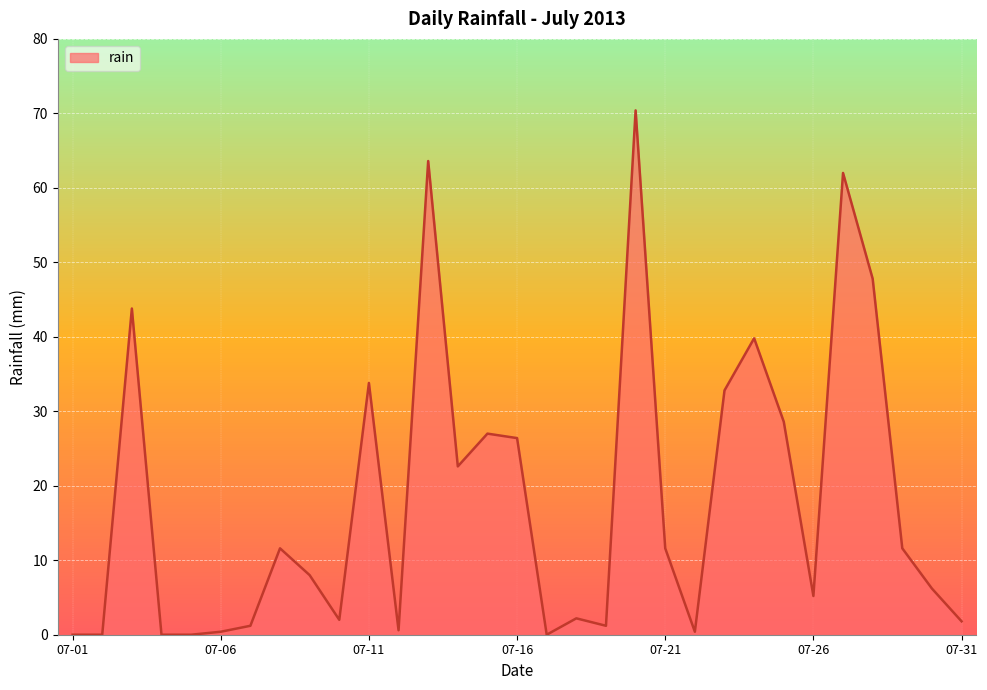

What is the greatest value displayed?

70.4